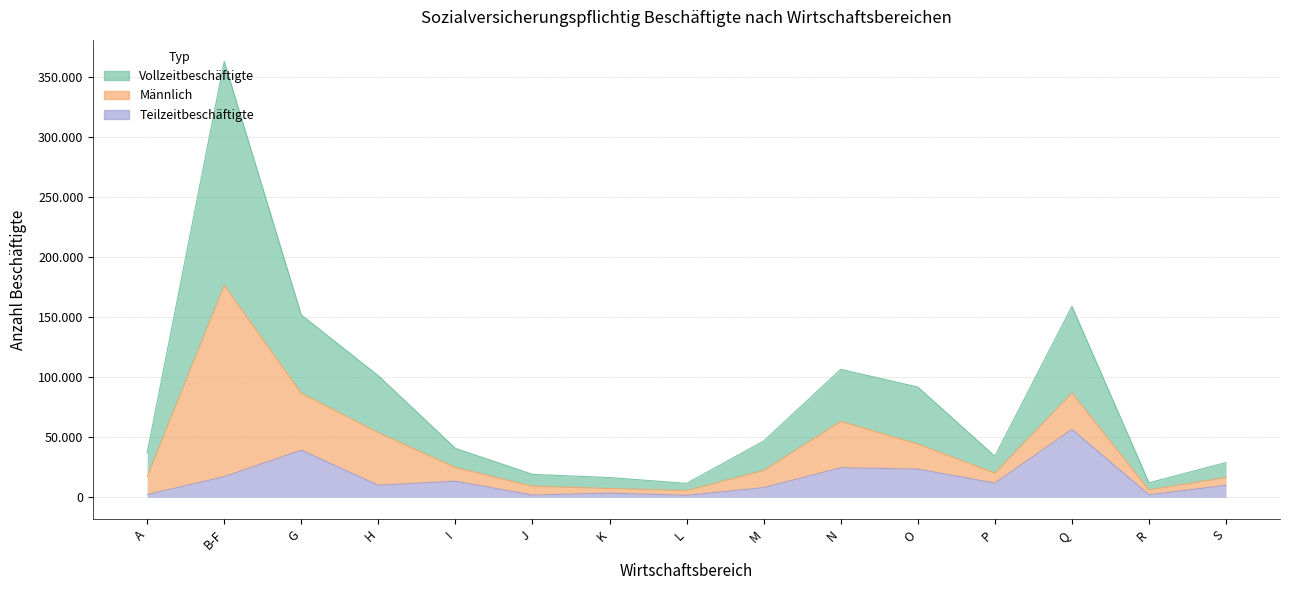

What is the average value of the Vollzeitbeschäftigte series?

81341